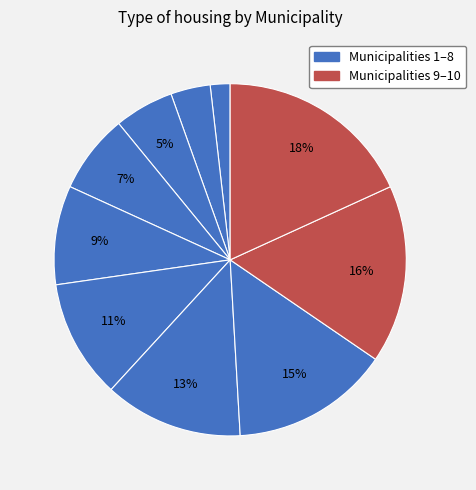

Count the number of slices in the pie.

10